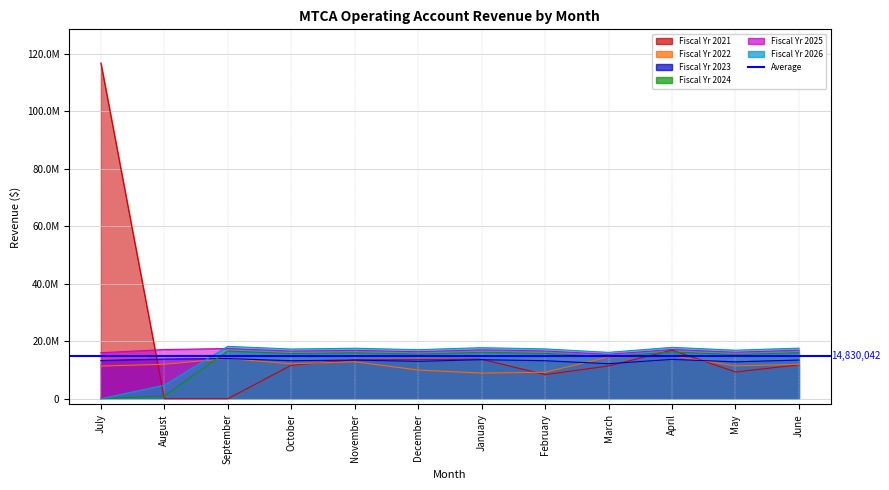

What is the difference between the highest and lowest values at January?

8839547